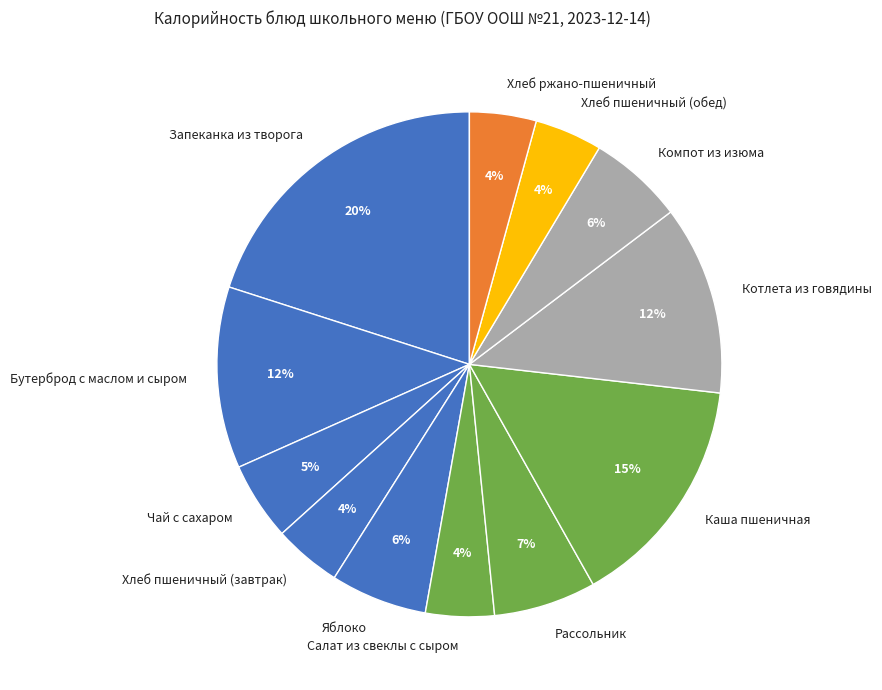

To the nearest percent, what portion does Хлеб пшеничный (обед) represent?

4%